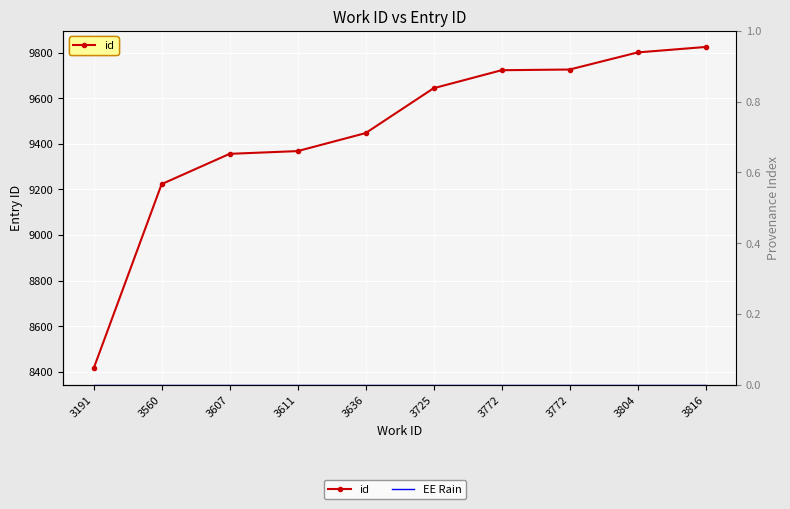

Which category has the highest value in the EE Rain series?

3191